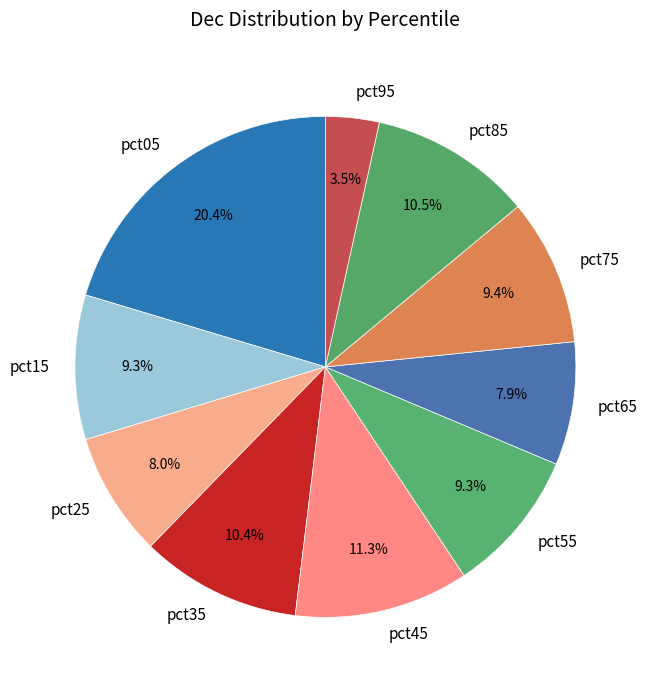

Which slice is the largest?

pct05